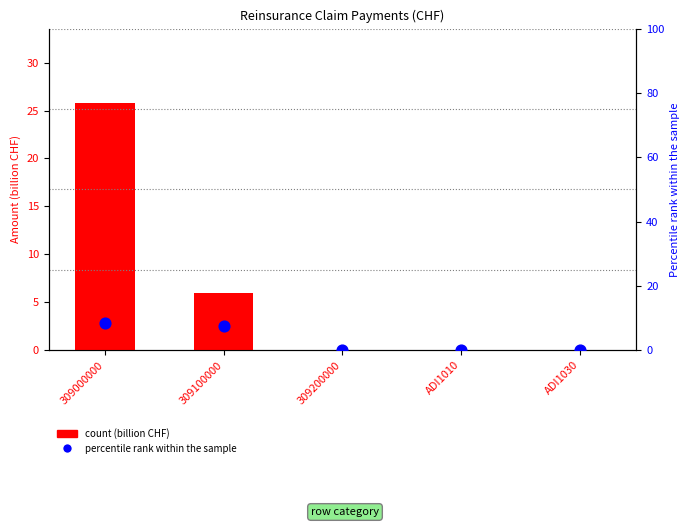

Which series has the largest total across all categories?

col_52 (Total)